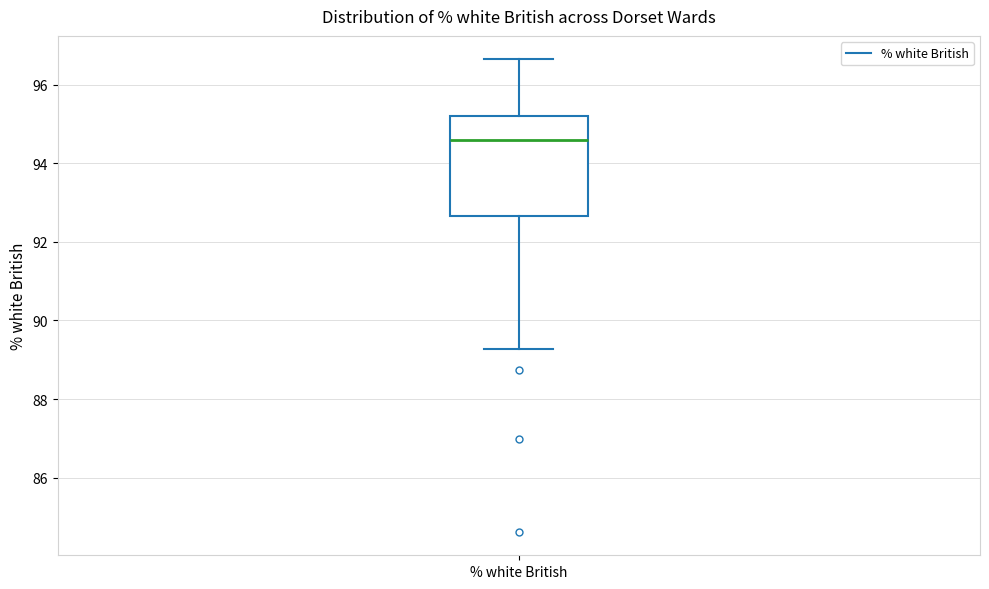

Read this box plot against the y-axis: the position of the median line, the range covered by the box, and the ends of both whiskers. The values are not printed on the chart, so give them approximately, as read against the axis.

median 94.6, box 92.6 to 95.2, whiskers 89.2 to 96.6